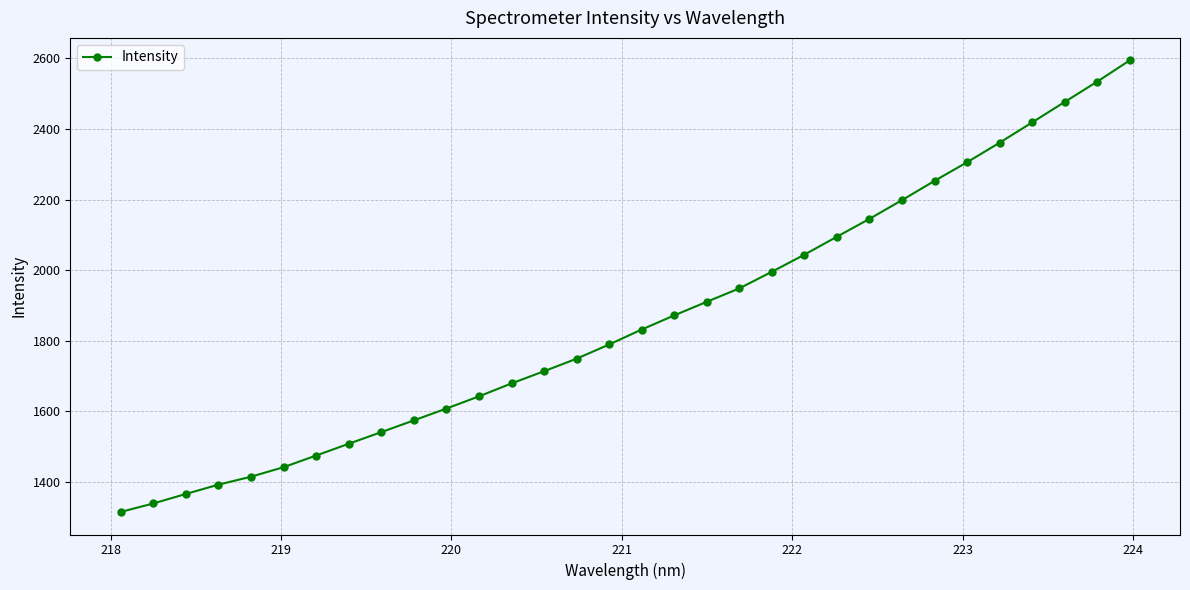

What is the value of the 26th point from the left?

2253.1